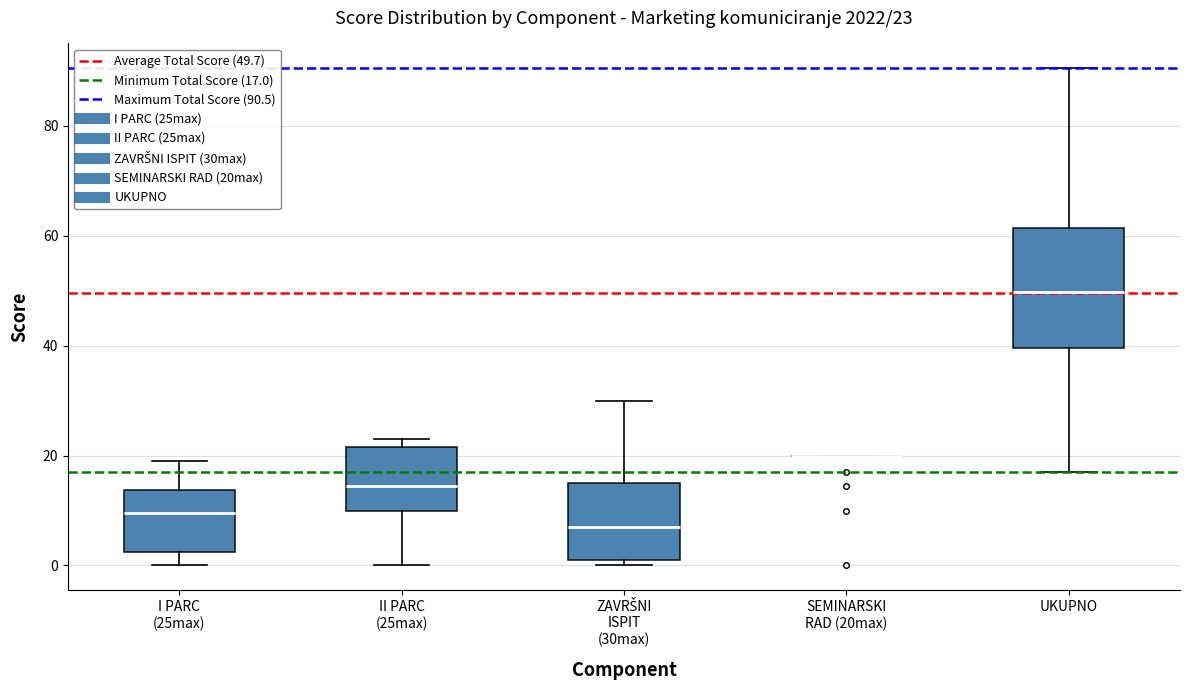

Which box is the tallest, from its lower edge to its upper edge?

UKUPNO